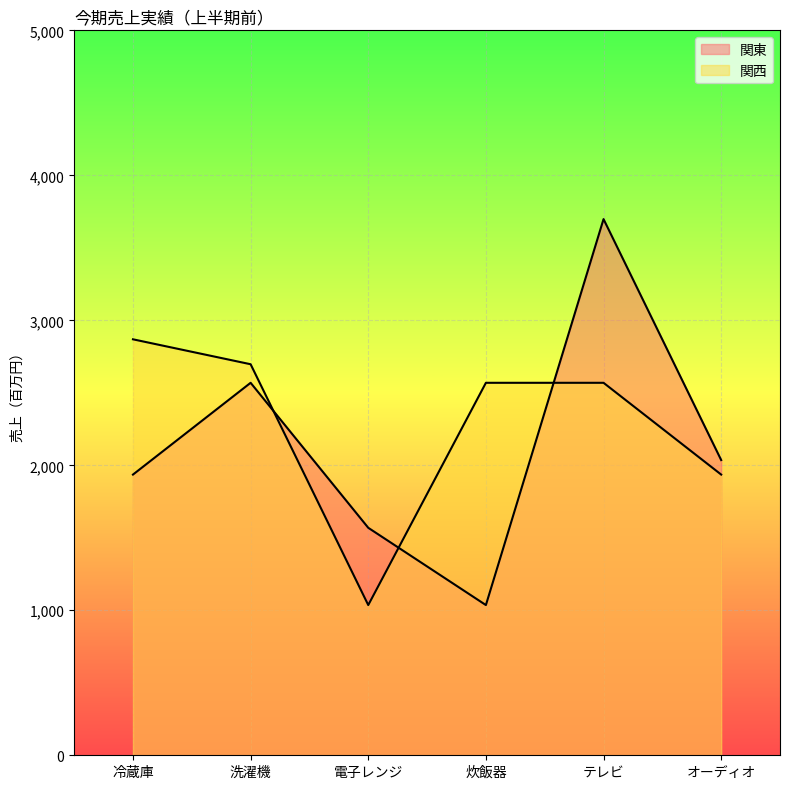

After their last crossing, which series has the higher values: 関西 or 関東?

関東